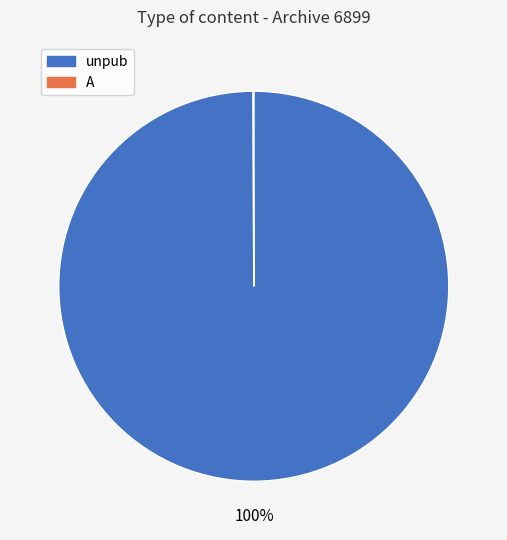

Which category has the biggest portion of the pie?

unpub